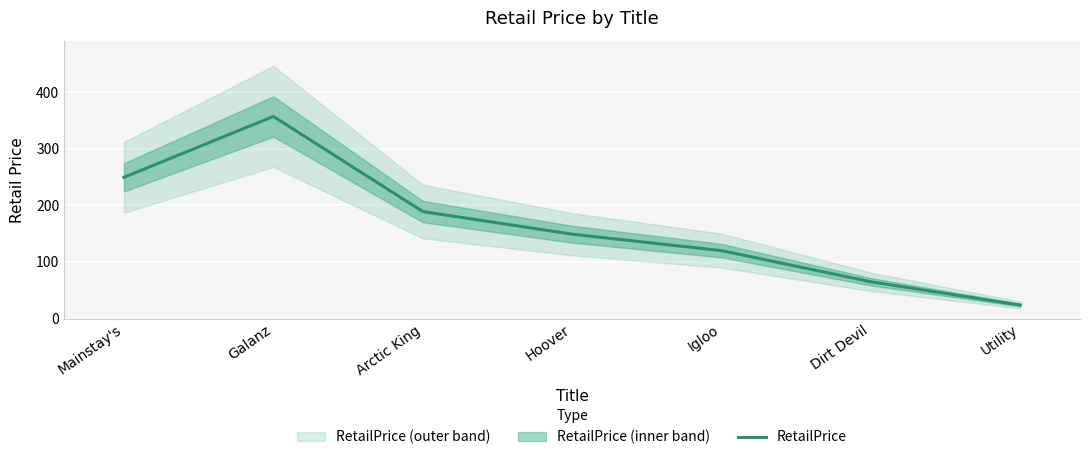

True or false: there are more than 0 points higher than both neighbors.

True